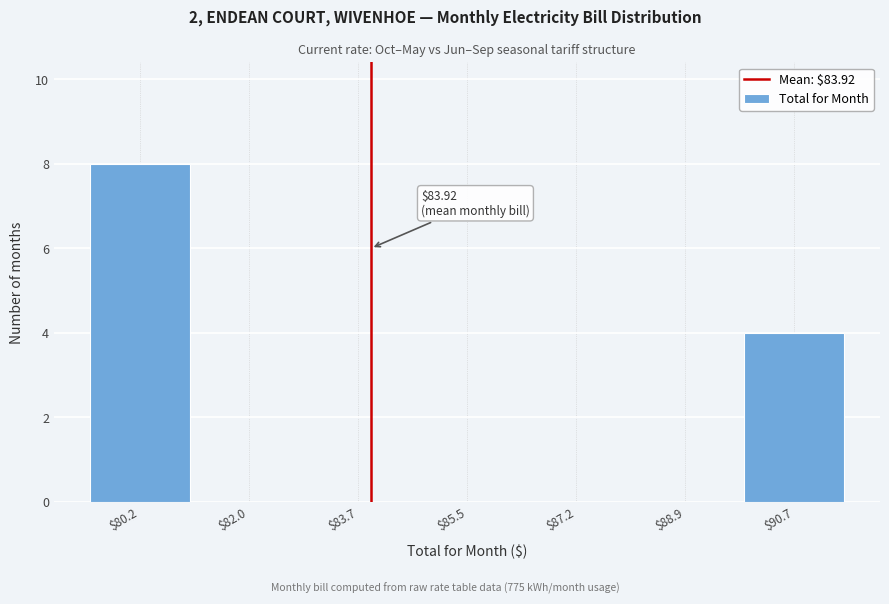

Over which range of the x-axis is the bar tallest?

79.4 to 81.0